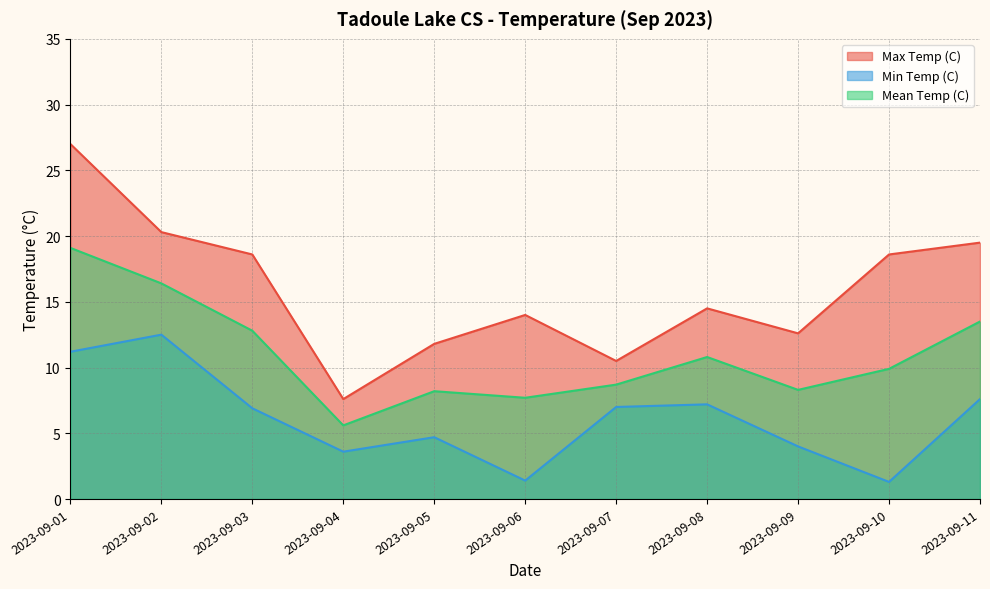

Where is Min Temp (C) nearest to the value 6?

2023-09-03